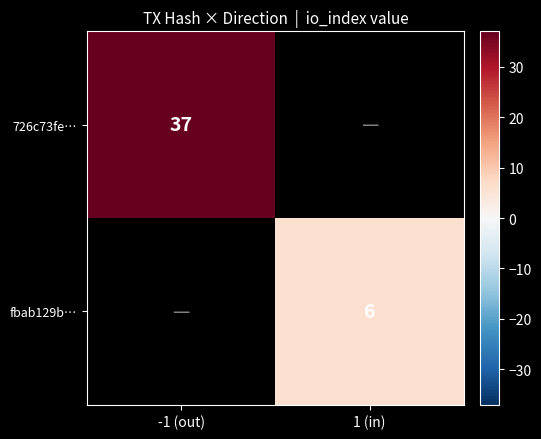

Is it true that 726c73fe… equals 24 at -1 (out)?

False